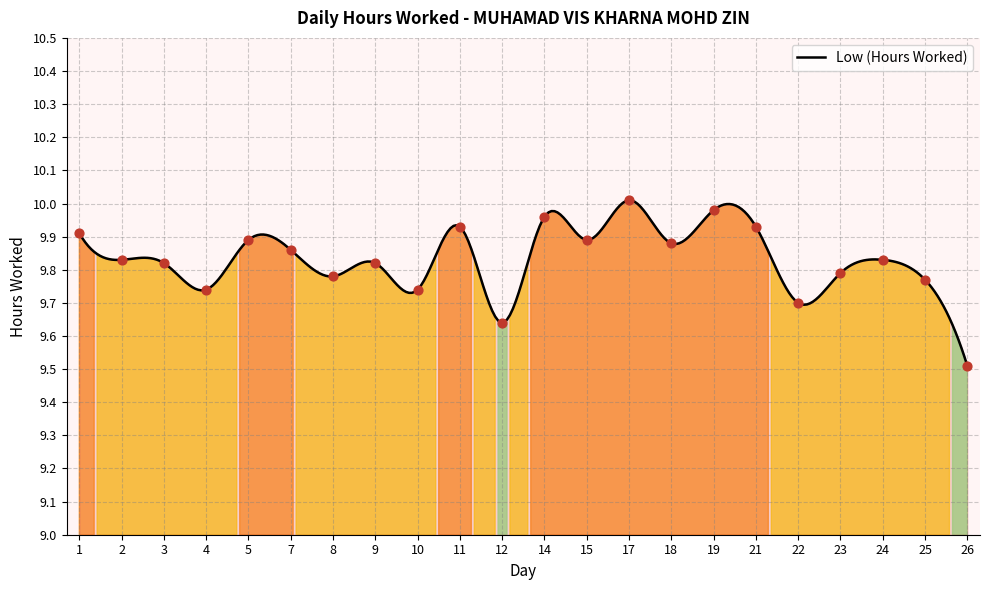

What is the ratio of the value at 21 to the value at 14?

1.0